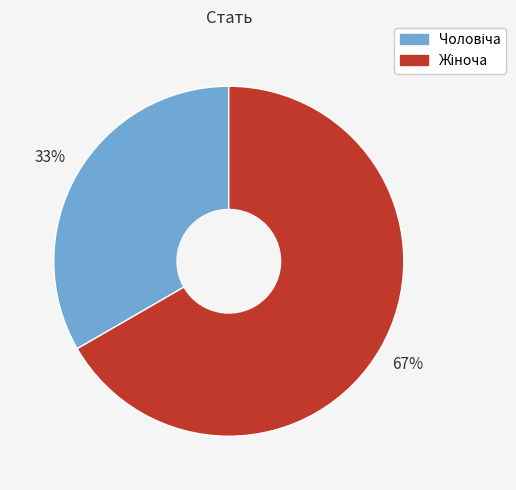

Does any single category account for the majority?

Yes